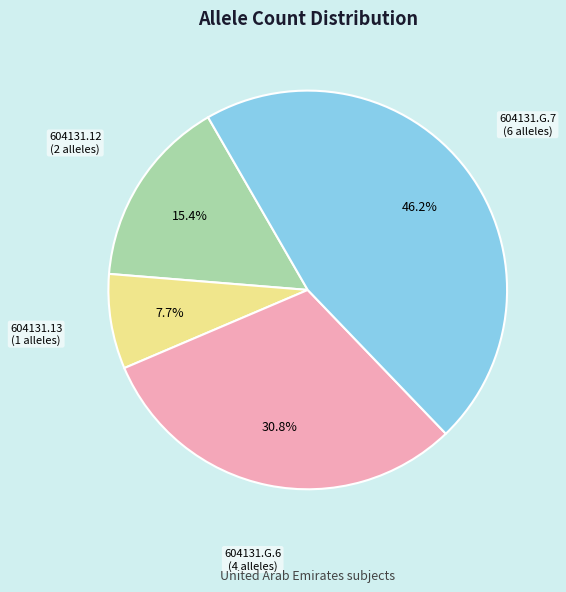

To the nearest percent, what is the average slice percentage?

25%